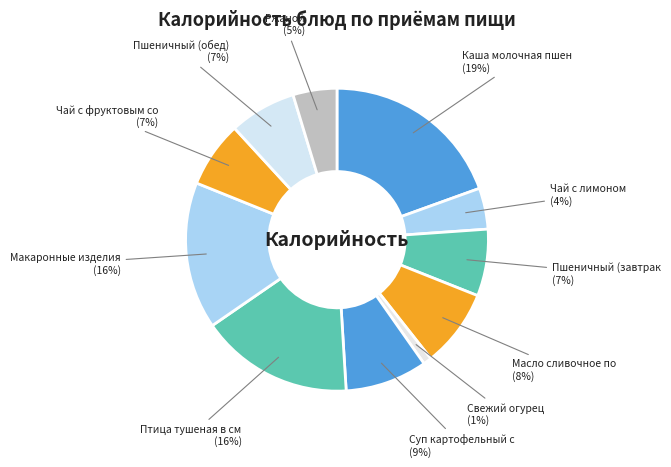

Count the number of slices in the pie.

11